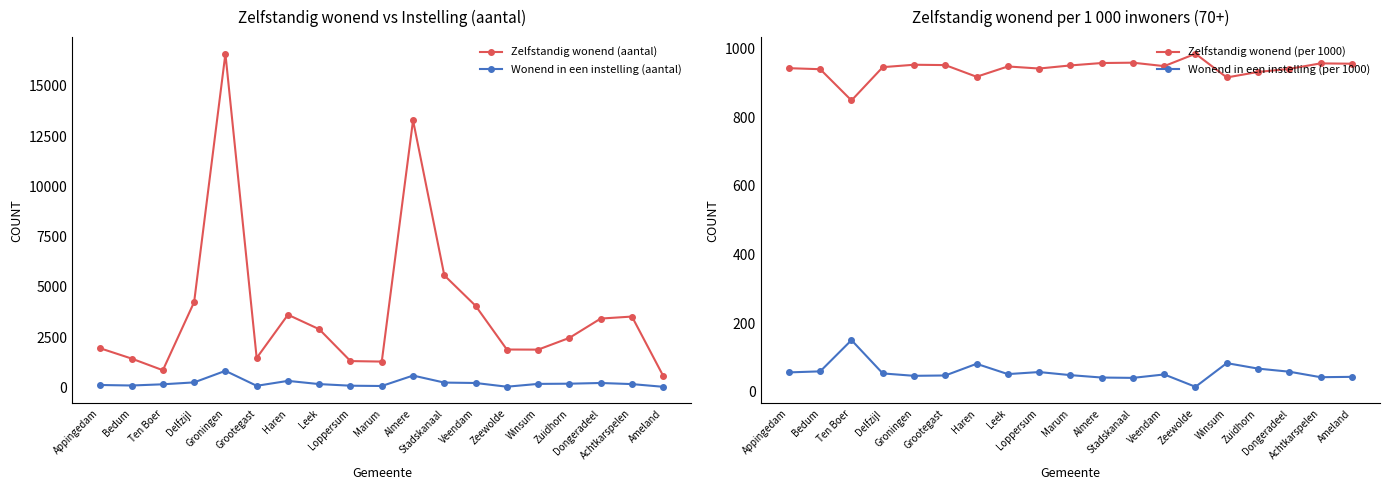

At how many categories does at least one series exceed 13604?

1